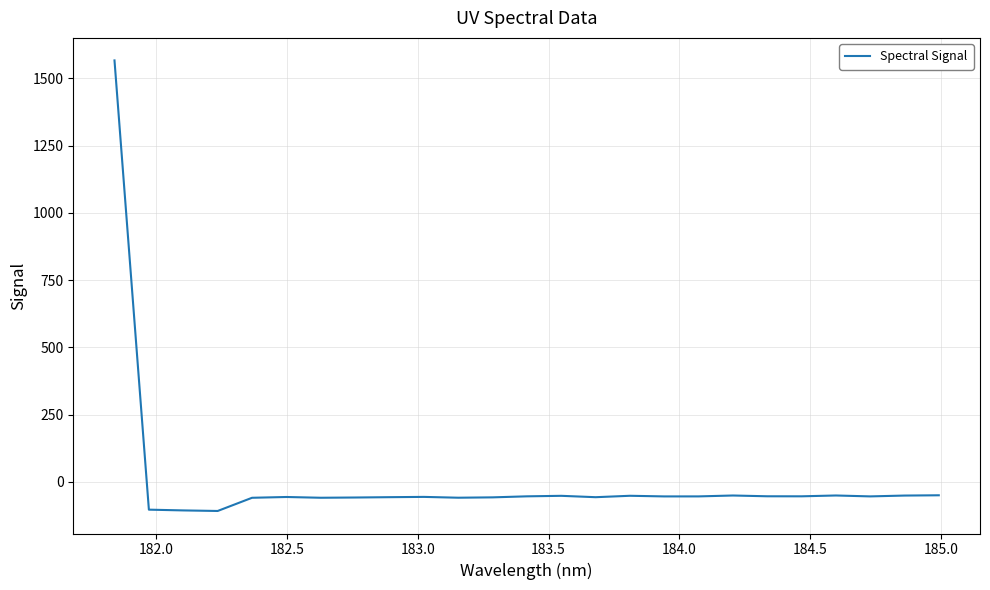

What is the difference between the maximum and second lowest values?

1672.2